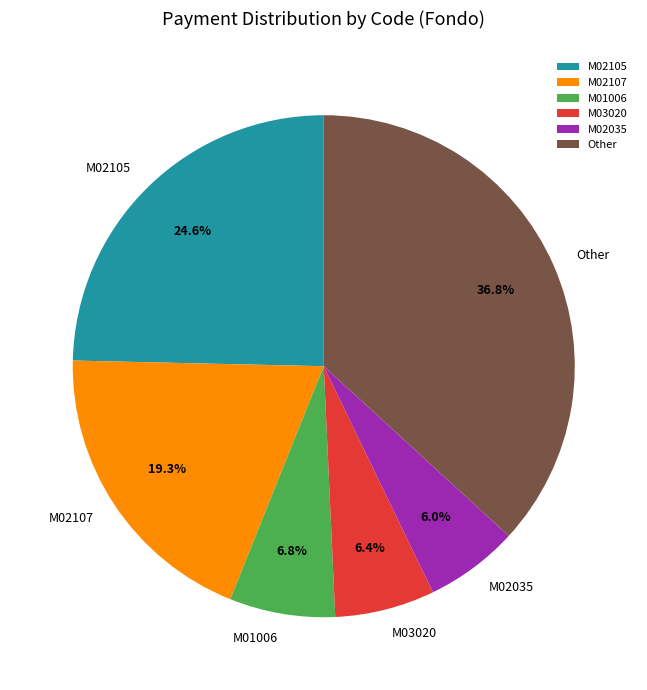

Which has a higher value, M03020 or Other?

Other